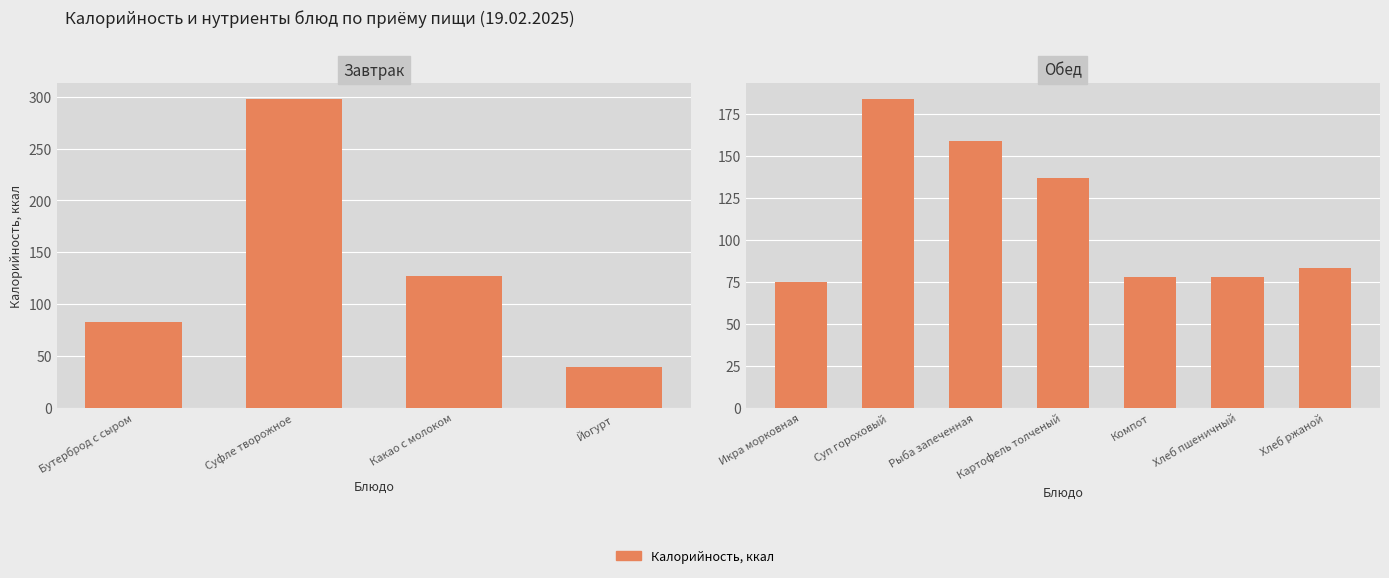

Count the number of categories in the chart.

7